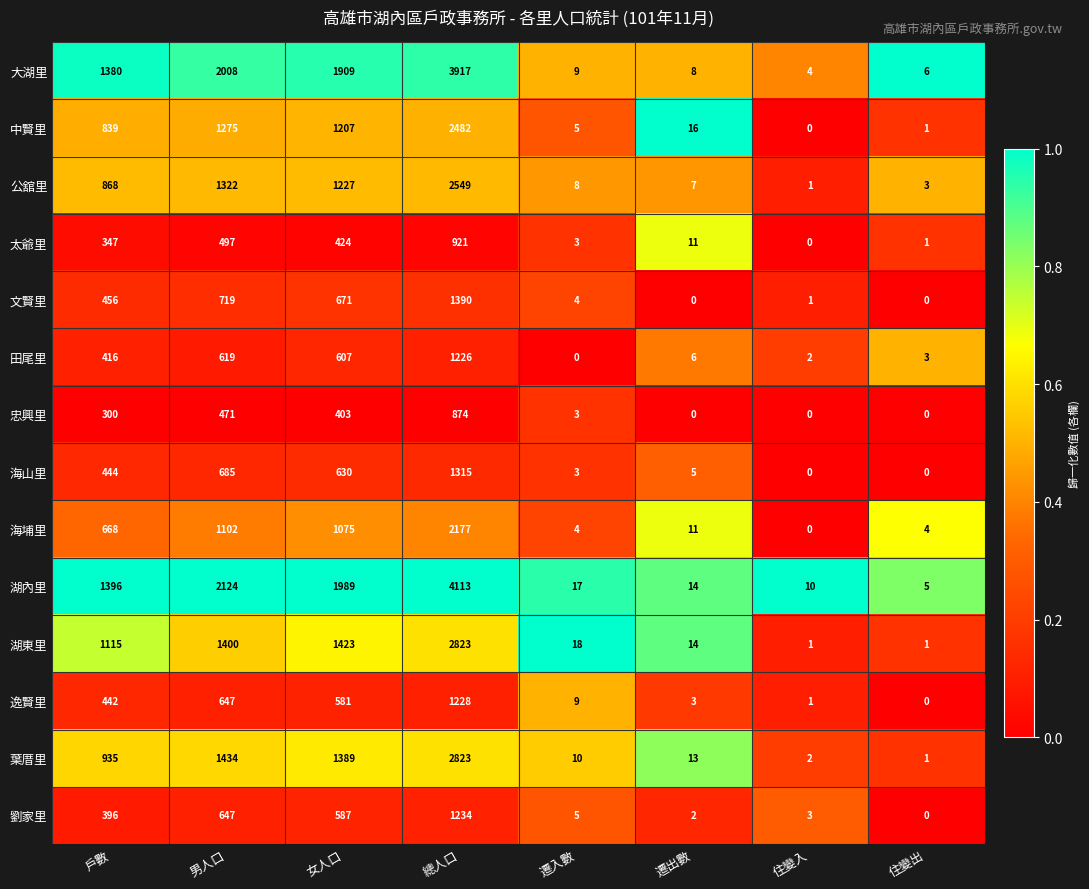

At how many categories does at least one series exceed 0?

8